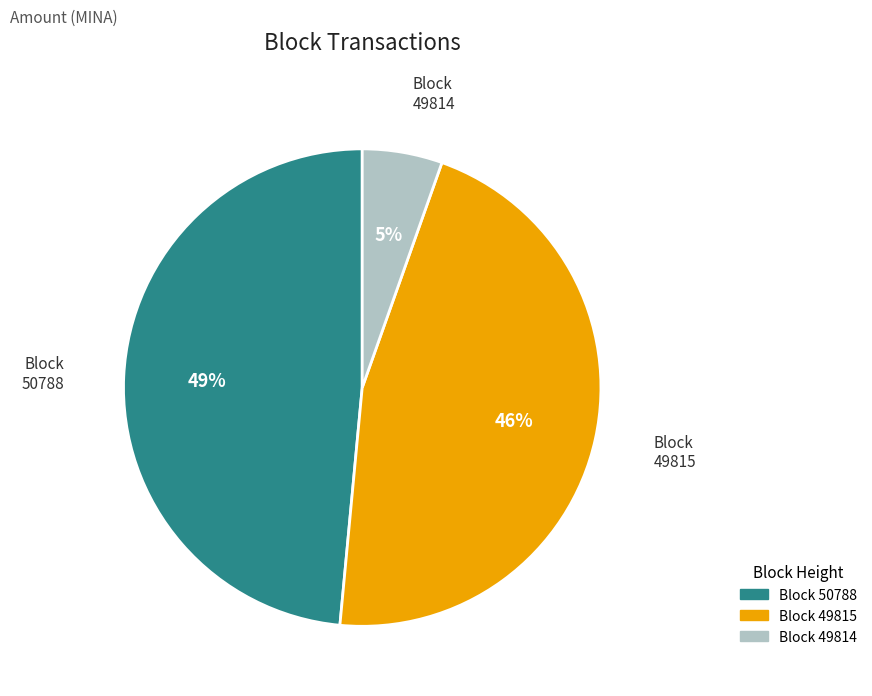

Between 49814 and 49815, which is larger?

49815